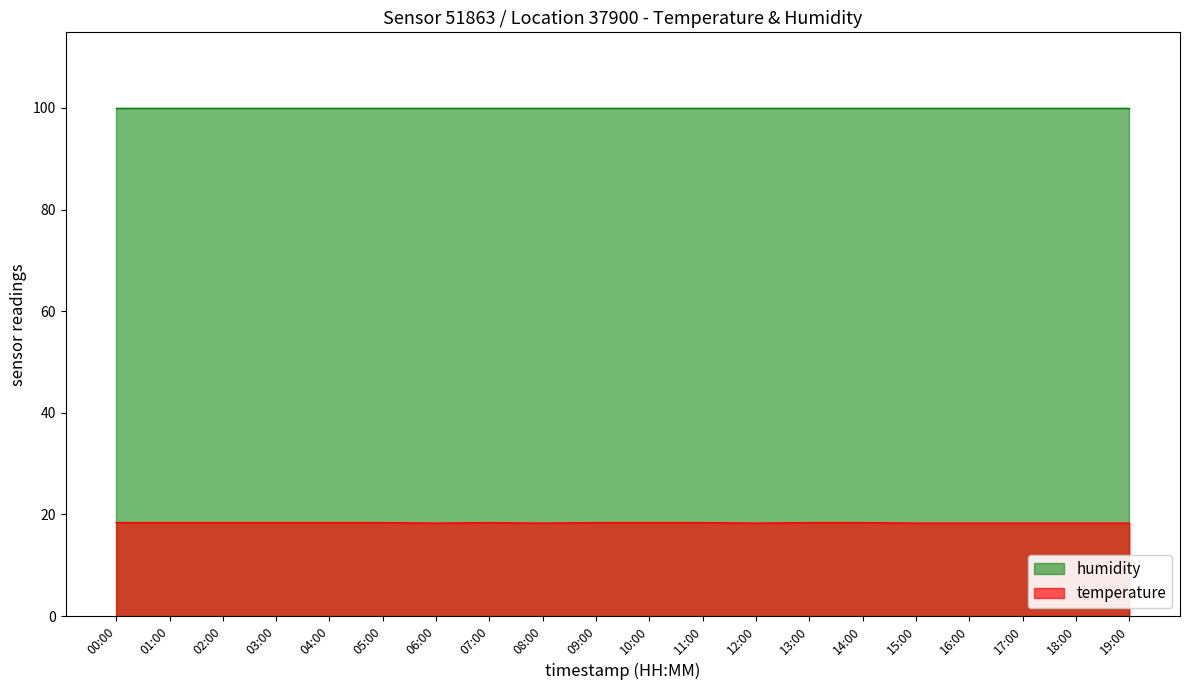

How many points are lower than both their immediate neighbors (excluding endpoints)?

3